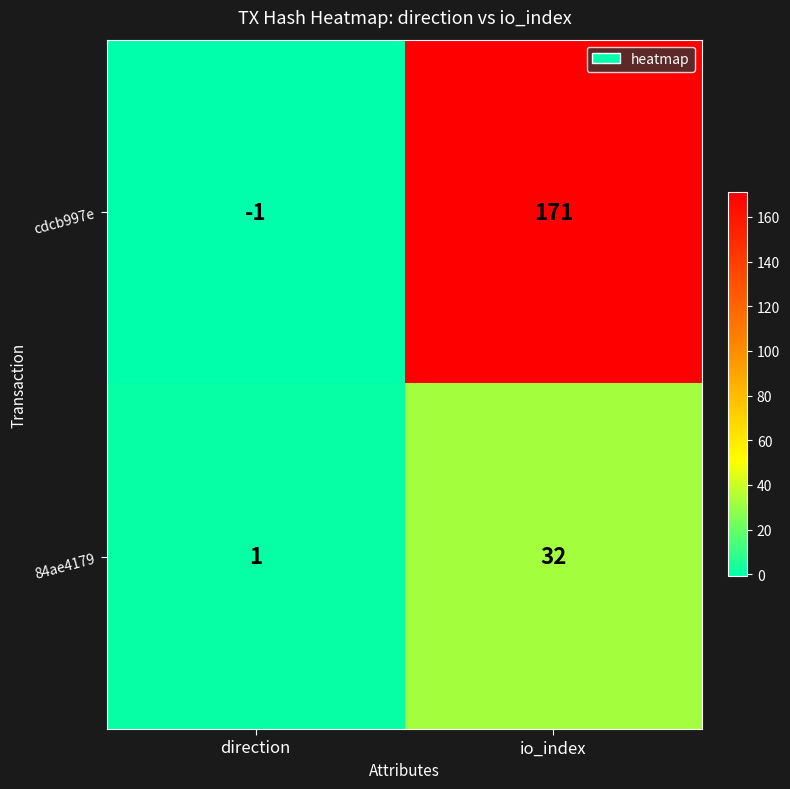

Between direction and io_index, which series saw the biggest shift?

cdcb997e